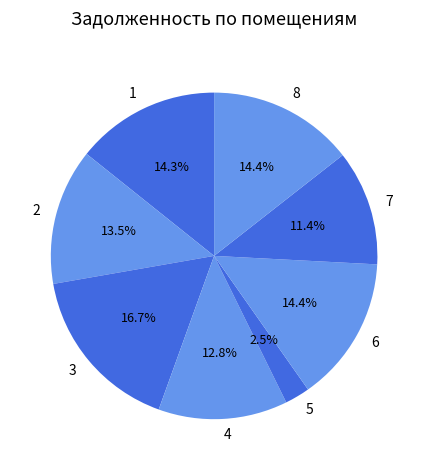

How much of the chart is everything except 4?

87.2%